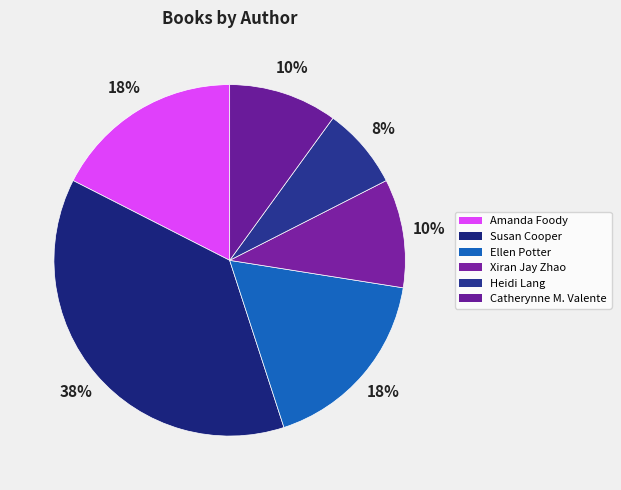

How many segments does this pie chart have?

6